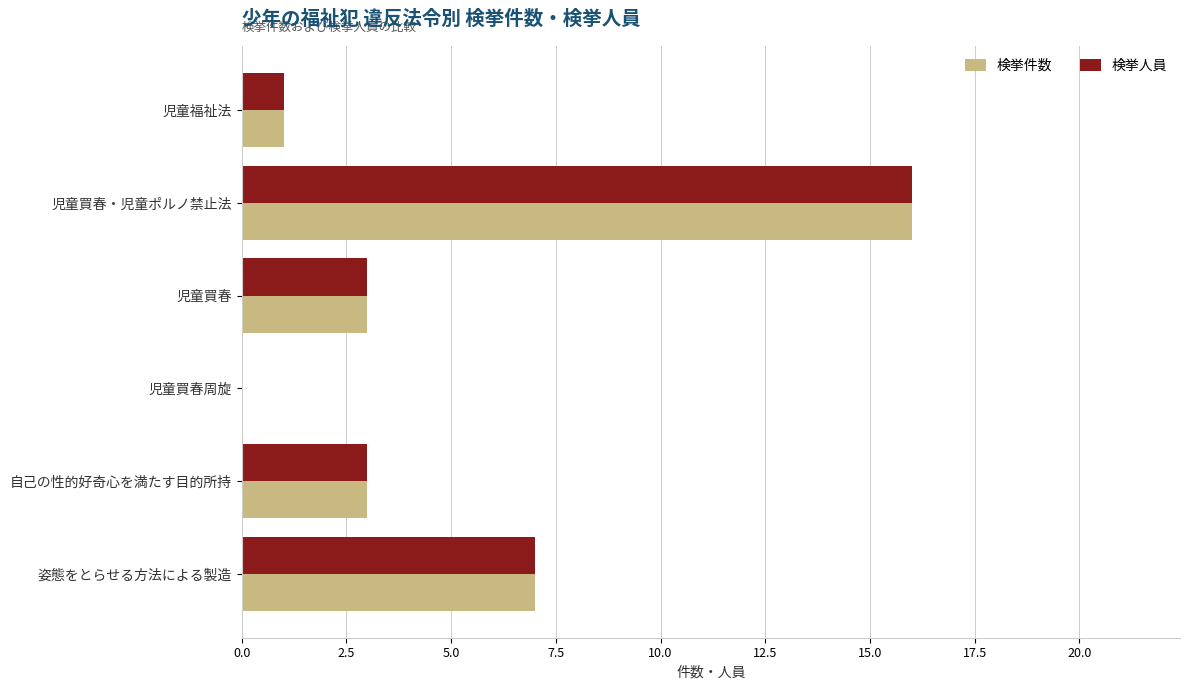

True or false: 検挙件数 has a value of 0 at 児童買春周旋.

True